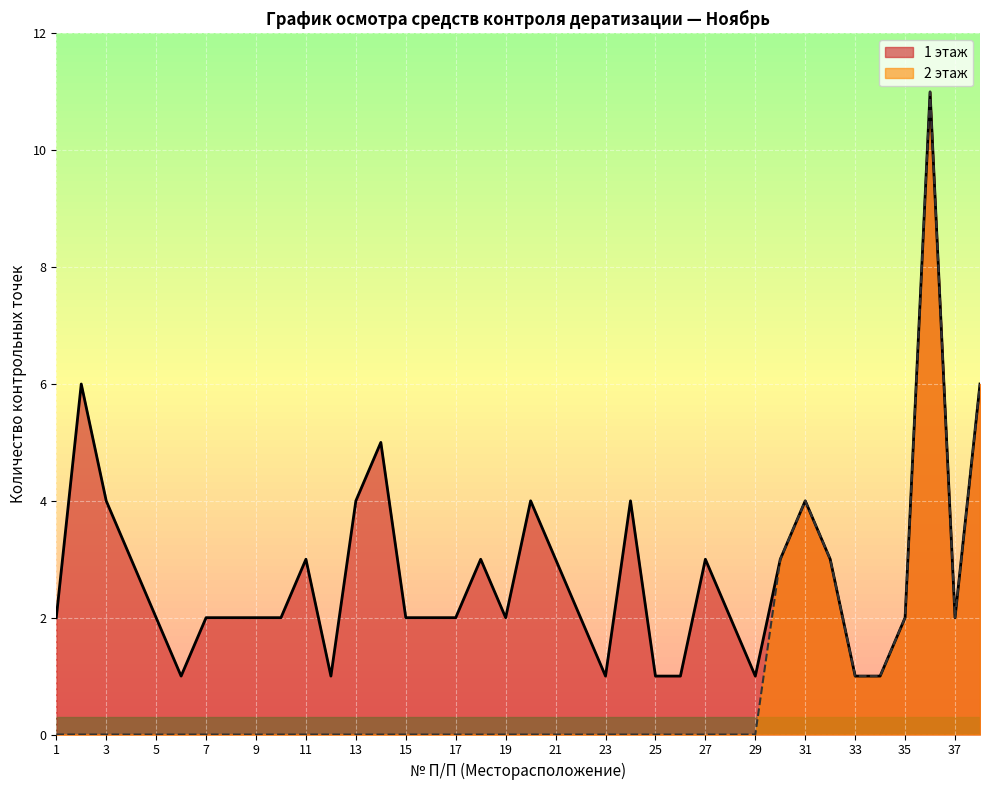

What is the greatest value displayed?

11